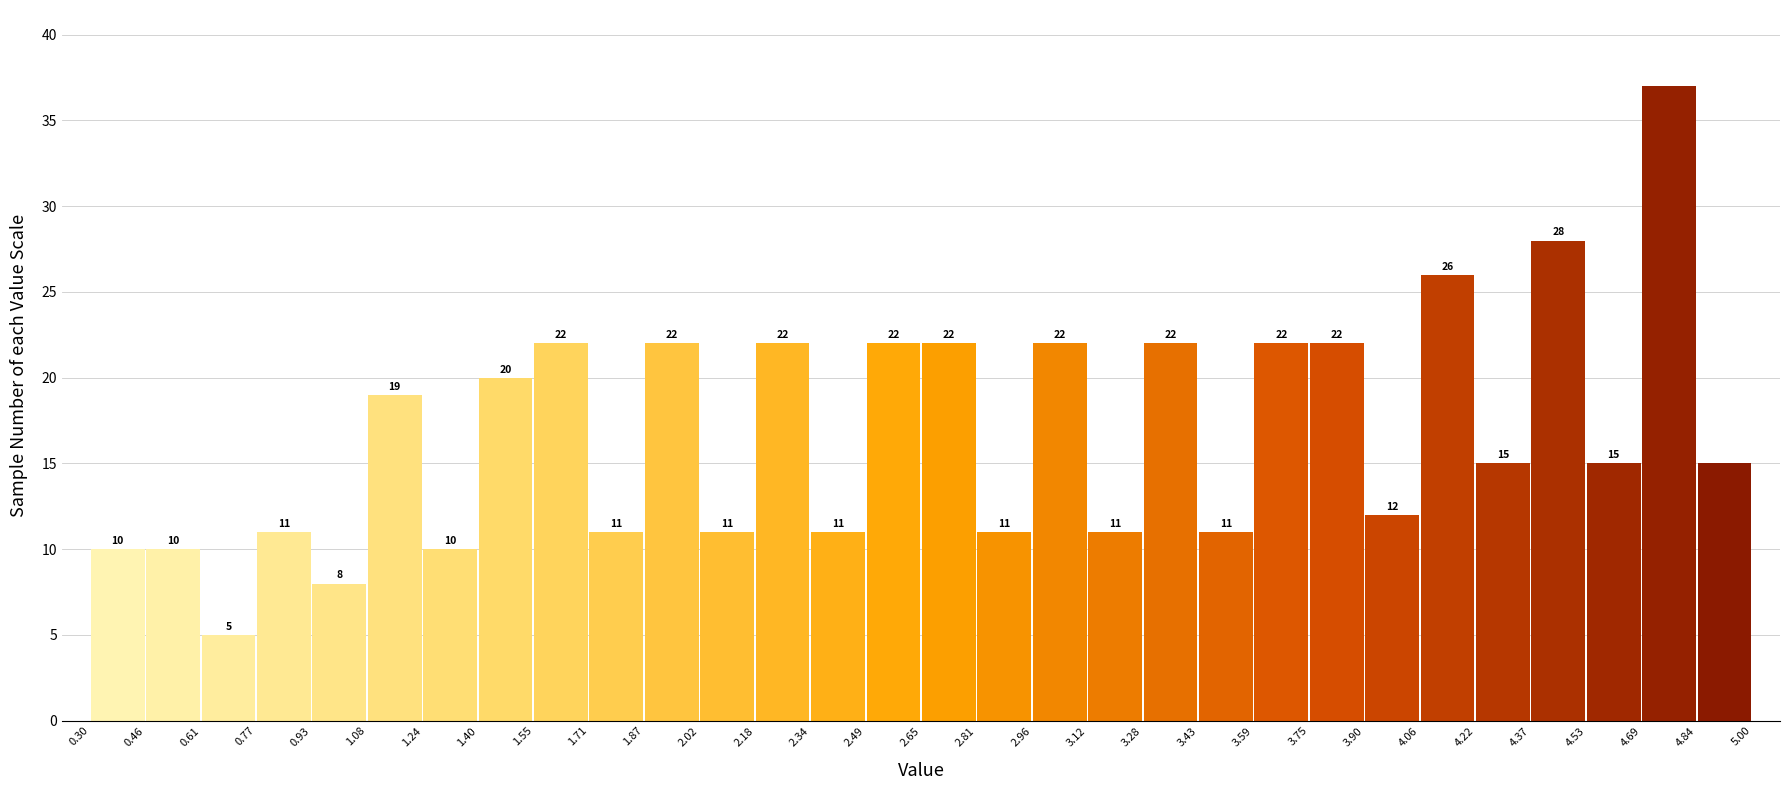

Reading left to right, transcribe this chart: for each bar, give the range it covers on the x-axis and its height.

0.30 to 0.46: 10
0.46 to 0.61: 10
0.61 to 0.77: 5
0.77 to 0.93: 11
0.93 to 1.08: 8
1.08 to 1.24: 19
1.24 to 1.40: 10
1.40 to 1.55: 20
1.55 to 1.71: 22
1.71 to 1.87: 11
1.87 to 2.02: 22
2.02 to 2.18: 11
2.18 to 2.34: 22
2.34 to 2.49: 11
2.49 to 2.65: 22
2.65 to 2.81: 22
2.81 to 2.96: 11
2.96 to 3.12: 22
3.12 to 3.28: 11
3.28 to 3.43: 22
3.43 to 3.59: 11
3.59 to 3.75: 22
3.75 to 3.90: 22
3.90 to 4.06: 12
4.06 to 4.22: 26
4.22 to 4.37: 15
4.37 to 4.53: 28
4.53 to 4.69: 15
4.69 to 4.84: 37
4.84 to 5.00: 15